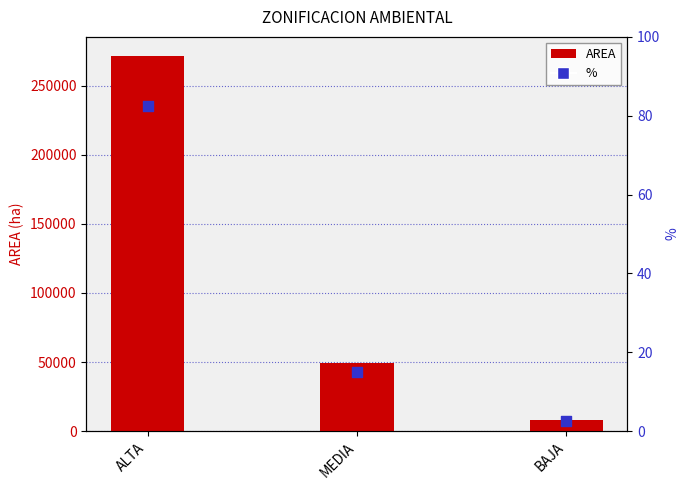

What is the total value across all series at MEDIA?

49657.3